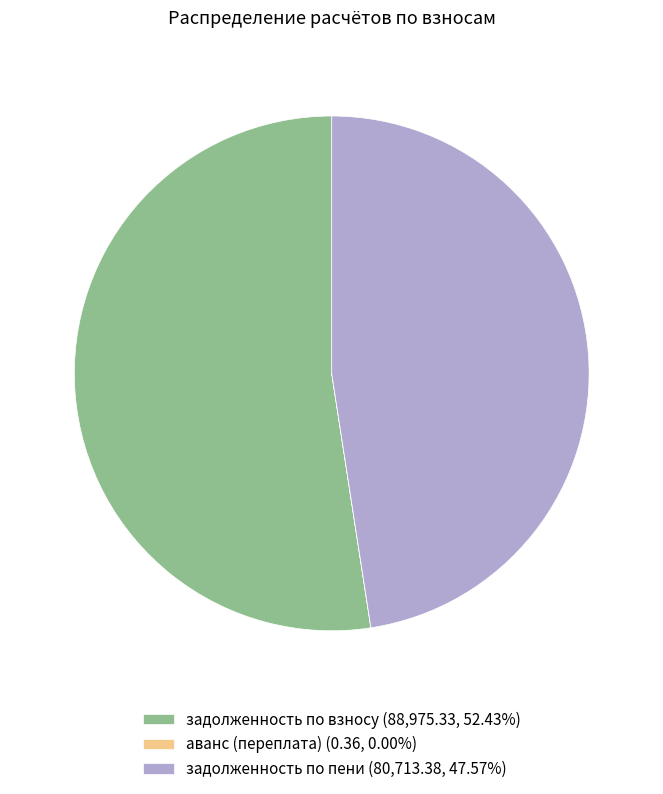

Does any single category account for the majority?

Yes